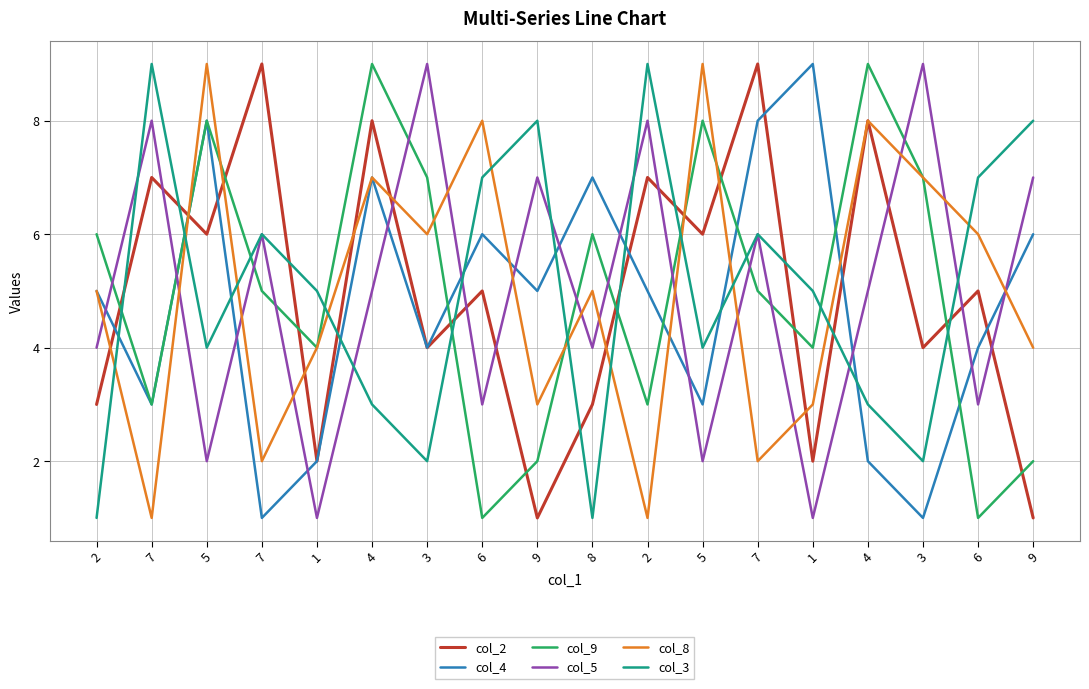

List the labels in order of col_4 value, largest first.

1, 5, 7, 4, 8, 6, 9, 2, 9, 2, 3, 6, 7, 5, 1, 4, 7, 3